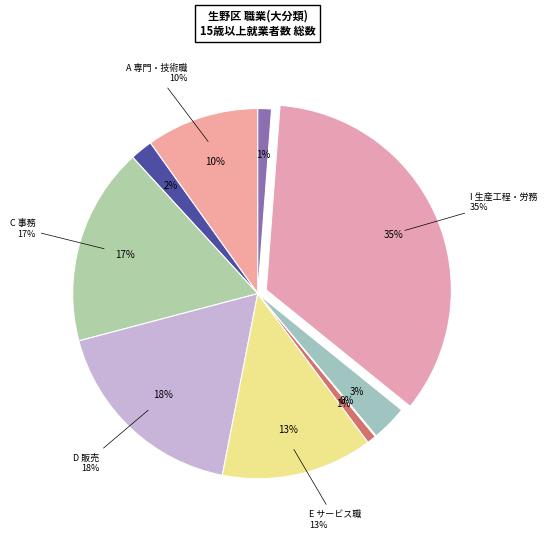

What is the smallest slice in the pie chart?

G 農林漁業作業者